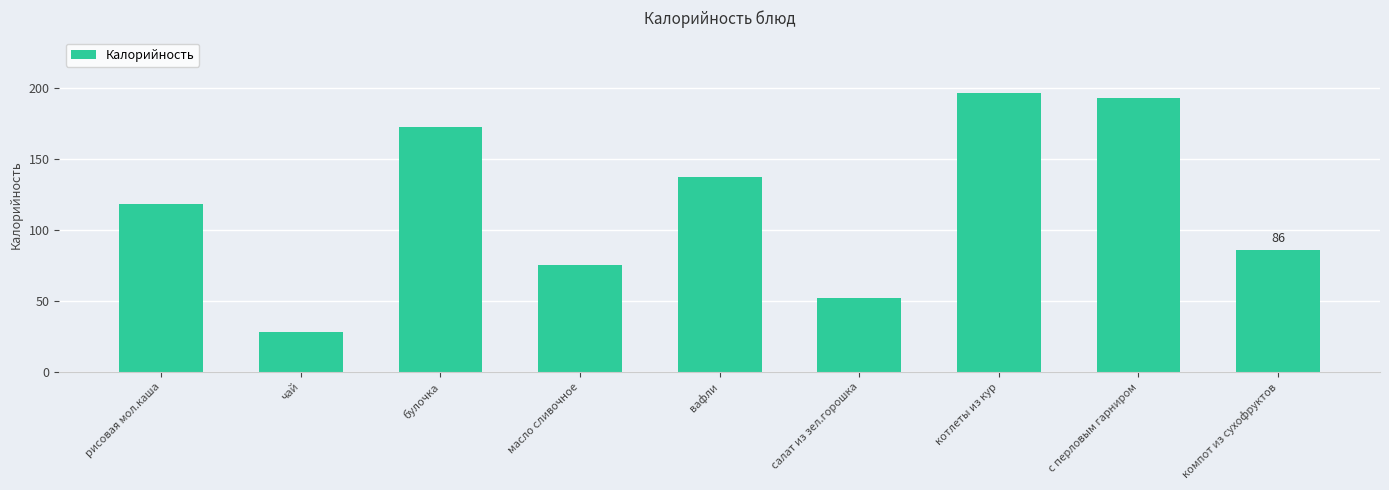

The chart shows a value of 52 at салат из зел.горошка. True or false?

True